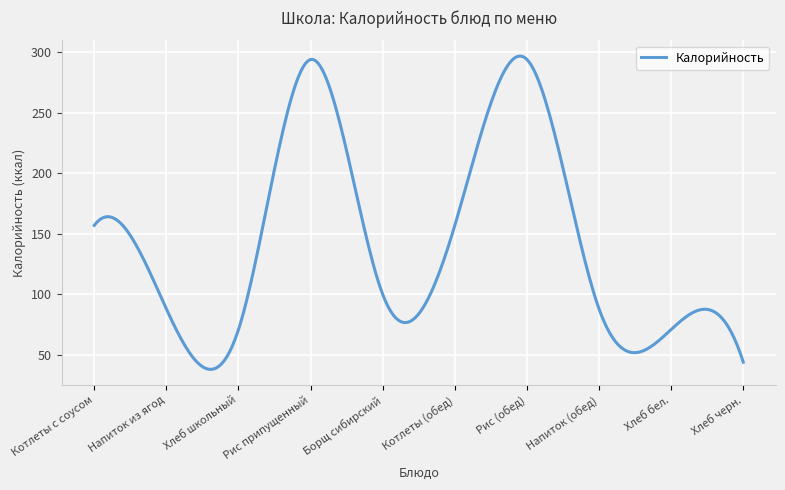

What is the difference between the maximum and minimum values?

258.7